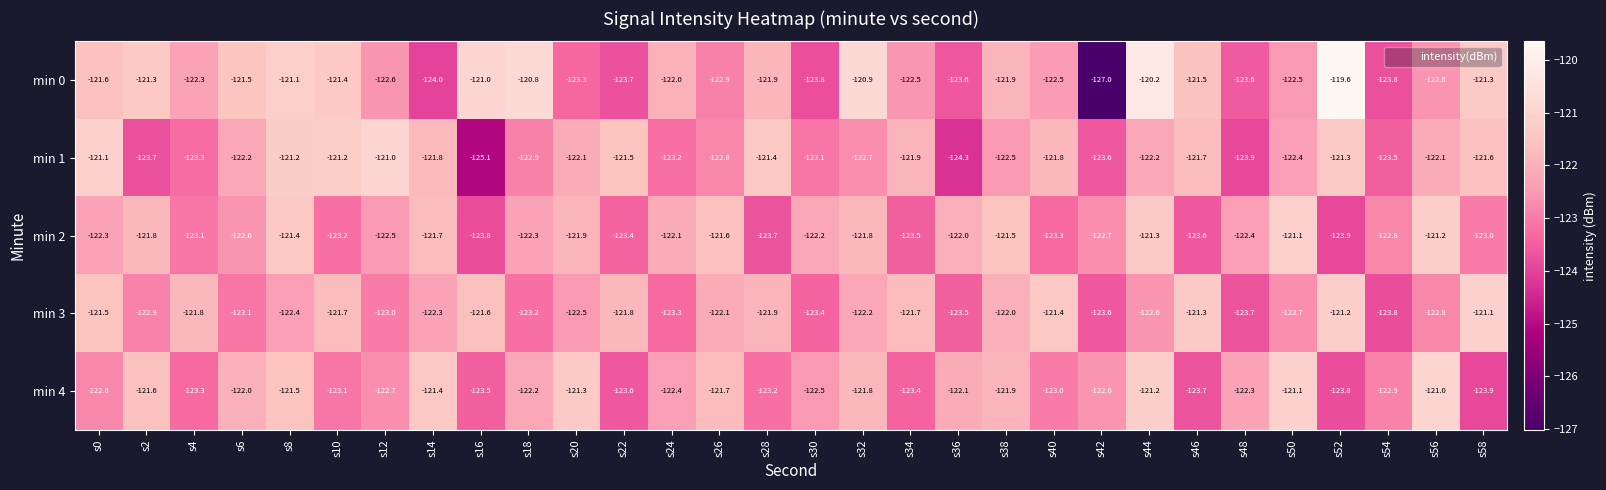

Between s8 and s20, which series saw the biggest shift?

min 0